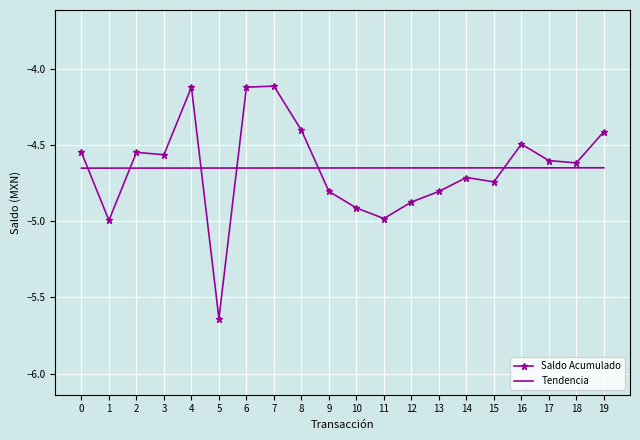

After their last crossing, which series has the higher values: Tendencia or Saldo Acumulado?

Saldo Acumulado